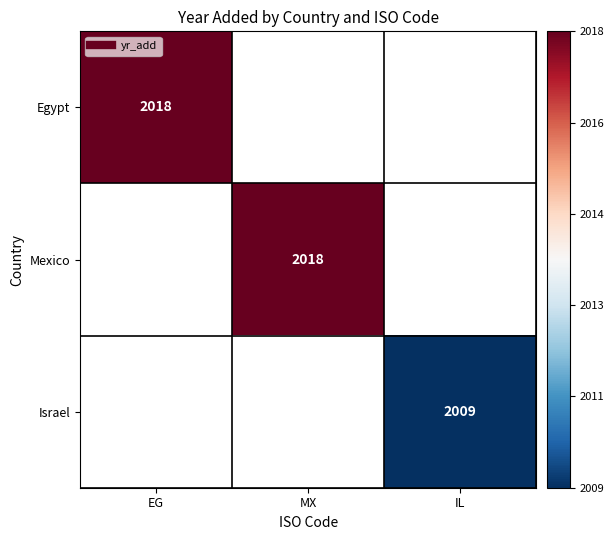

Rank the series by their average value, from highest to lowest.

Egypt, Mexico, Israel